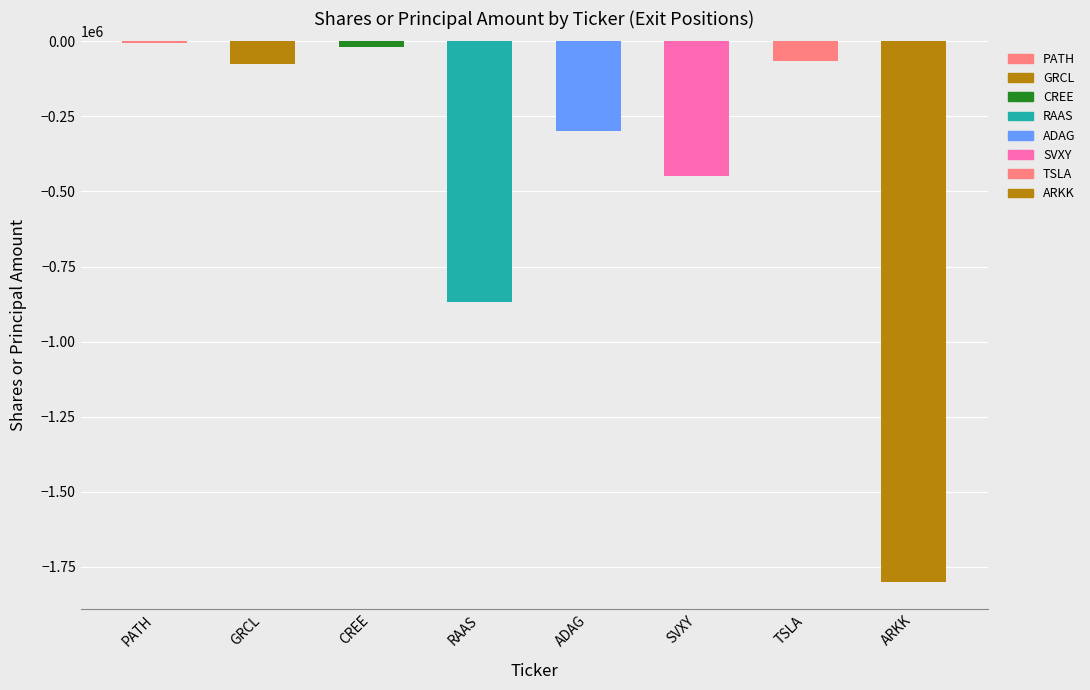

At which label does the data first exceed -75000?

PATH